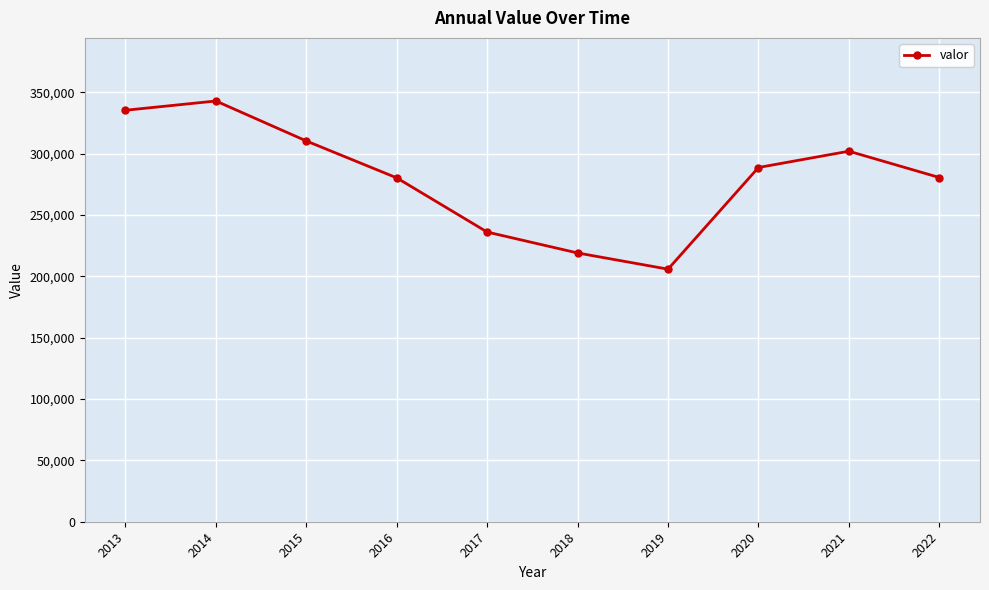

Between 2015 and 2013, which is larger?

2013